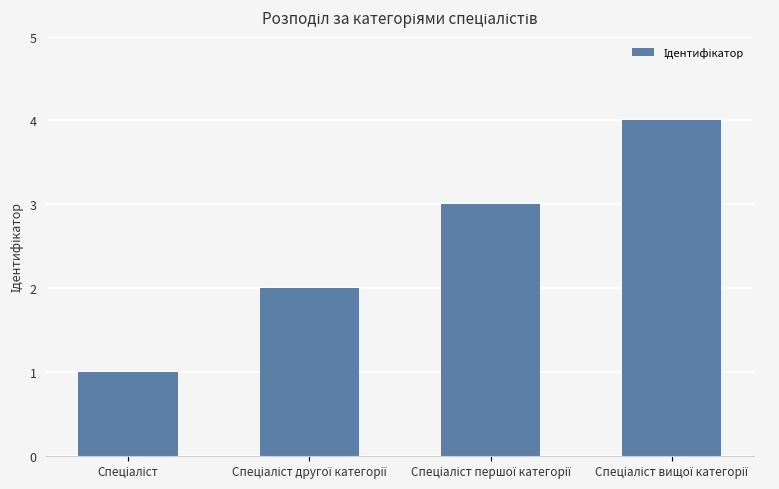

What is the difference between the maximum and minimum values?

3